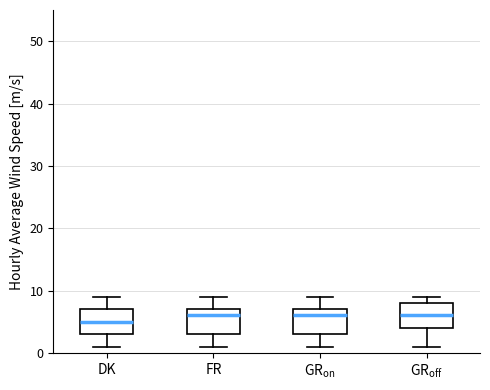

Reading left to right, read every box against the y-axis: the position of its median line, the range the box covers, and the ends of its whiskers. The values are not printed on the chart, so give them approximately, as read against the axis.

DK: median 5, box 3 to 7, whiskers 1 to 9
FR: median 6, box 3 to 7, whiskers 1 to 9
GR$_{\mathregular{on}}$: median 6, box 3 to 7, whiskers 1 to 9
GR$_{\mathregular{off}}$: median 6, box 4 to 8, whiskers 1 to 9